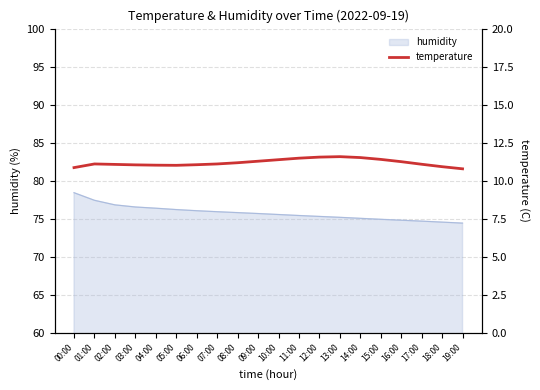

What is the change in value from 10:00 to 17:00?

-0.3